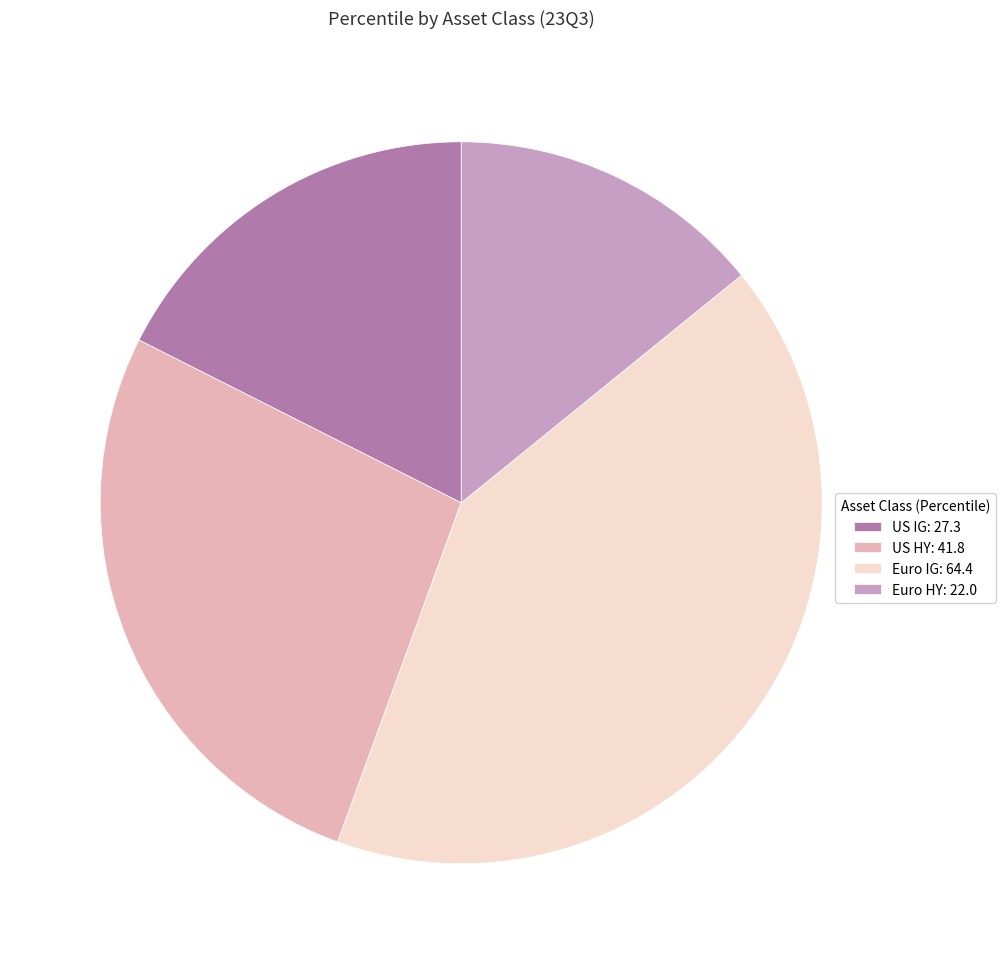

Approximately how many times larger is the value at Euro IG: 64.4 compared to Euro HY: 22.0?

2.9